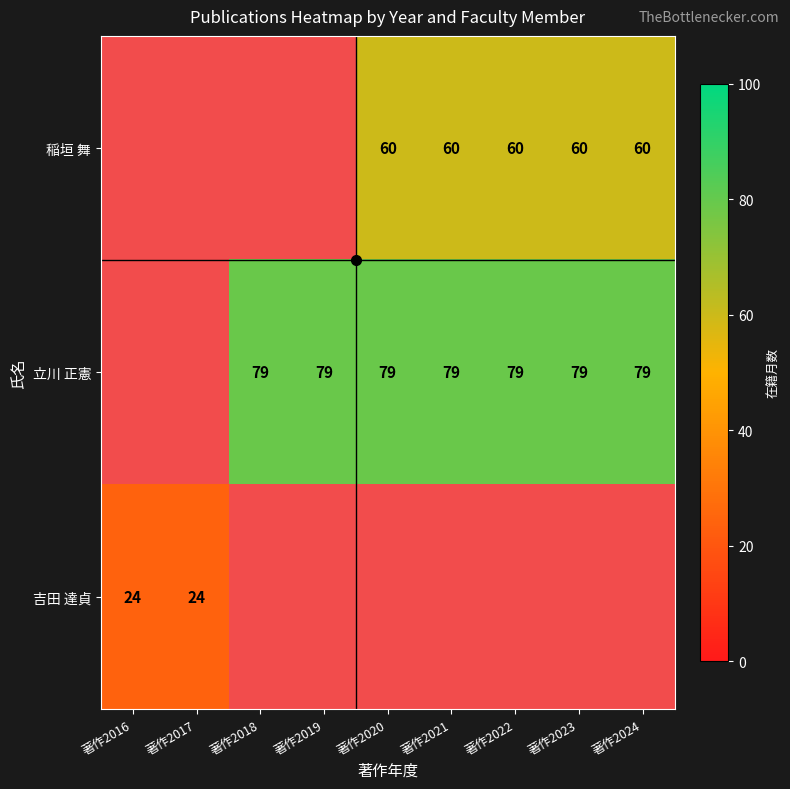

True or false: 立川 正憲 has a value of 79 at 著作2022.

True